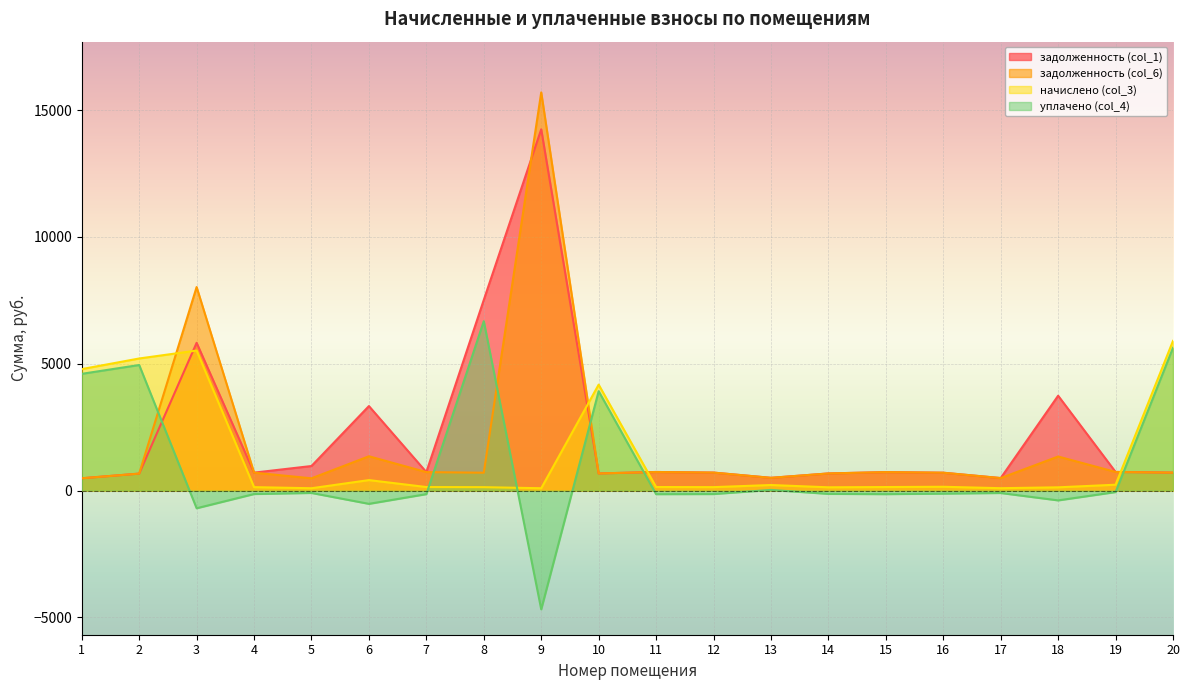

What is the difference between the second highest and second lowest values in the задолженность (col_6) series?

7538.1